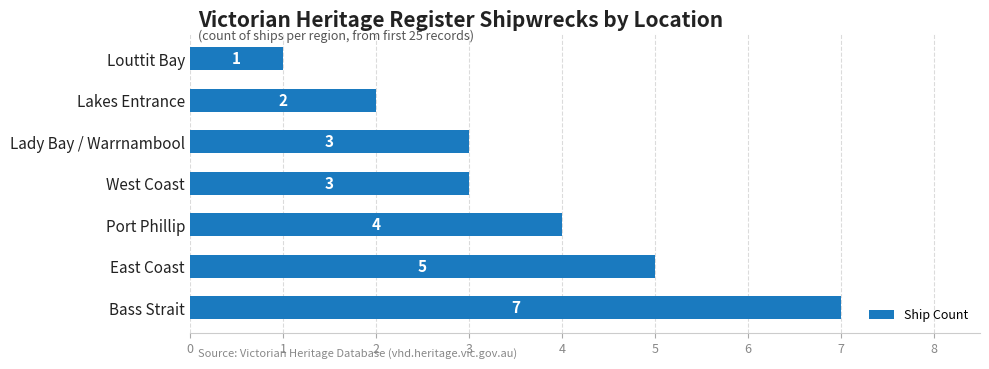

How many values are between 2 and 5?

5